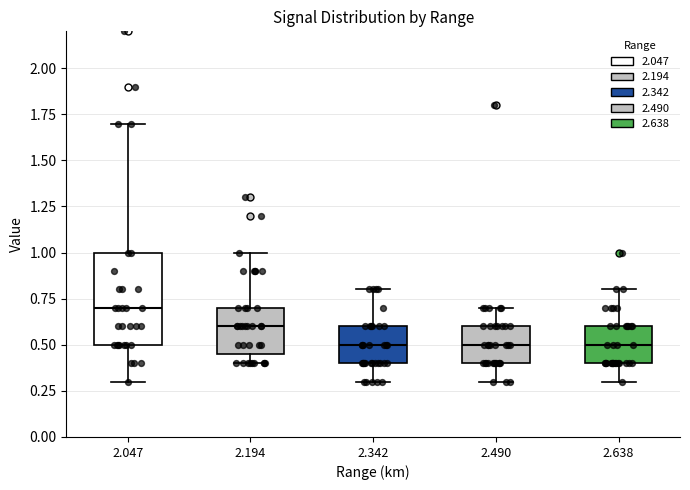

Reading left to right, transcribe this box plot: for each box, give where its median line is, the range the box spans, and where its two whiskers end, as read against the y-axis. The values are not printed on the chart, so give them approximately, as read against the axis.

2.047: median 0.70, box 0.50 to 1.00, whiskers 0.30 to 1.70
2.194: median 0.60, box 0.45 to 0.70, whiskers 0.40 to 1.00
2.342: median 0.50, box 0.40 to 0.60, whiskers 0.30 to 0.80
2.490: median 0.50, box 0.40 to 0.60, whiskers 0.30 to 0.70
2.638: median 0.50, box 0.40 to 0.60, whiskers 0.30 to 0.80